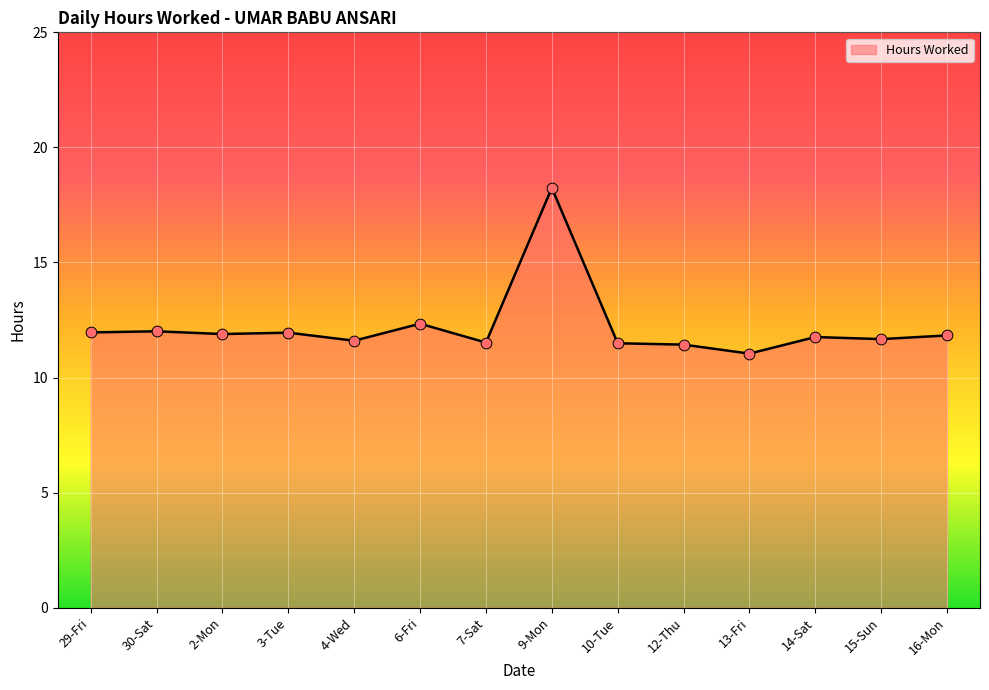

Between 7-Sat and 29-Fri, which is larger?

29-Fri